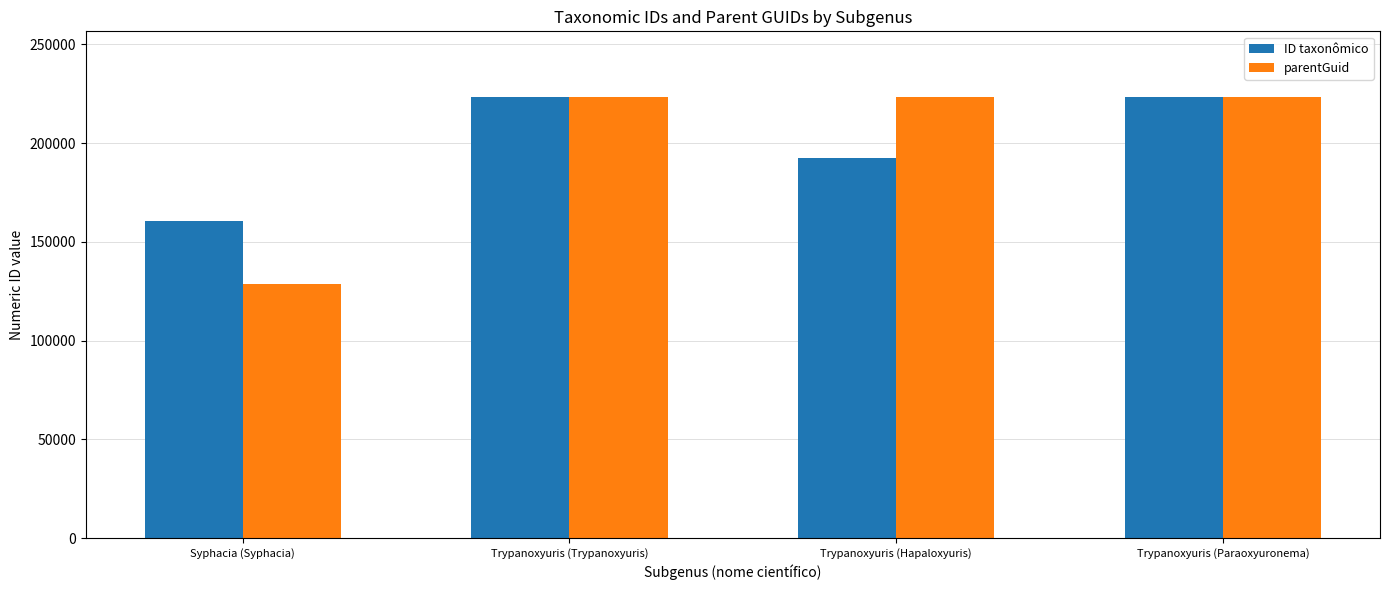

Rank the series at Syphacia (Syphacia) from lowest to highest value.

parentGuid, ID taxonômico